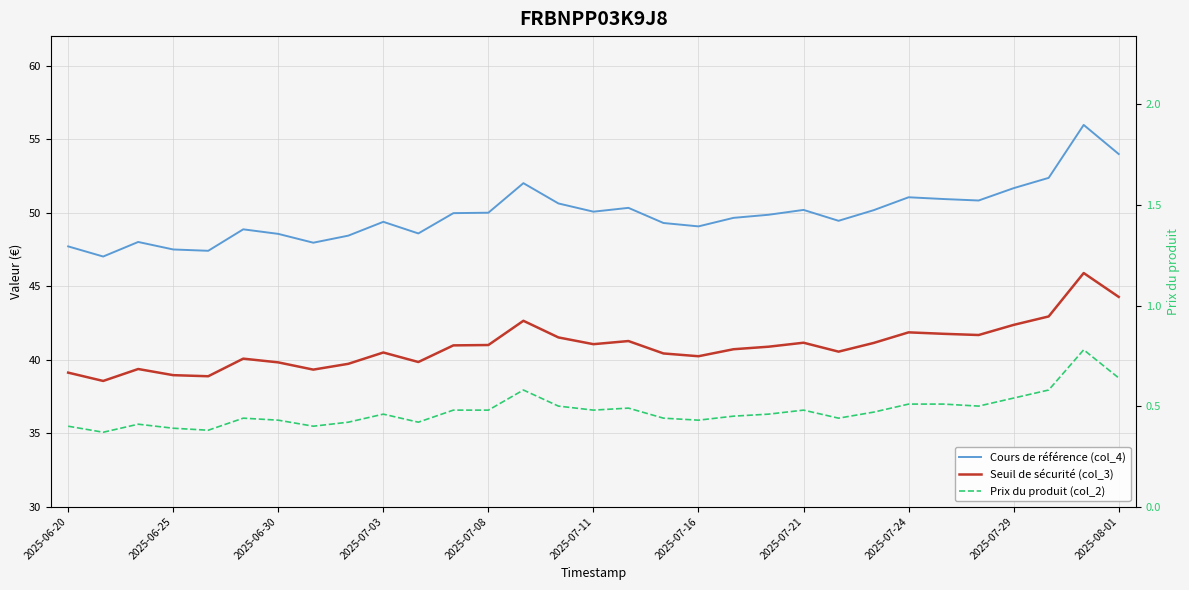

How many lines are shown in the chart?

3